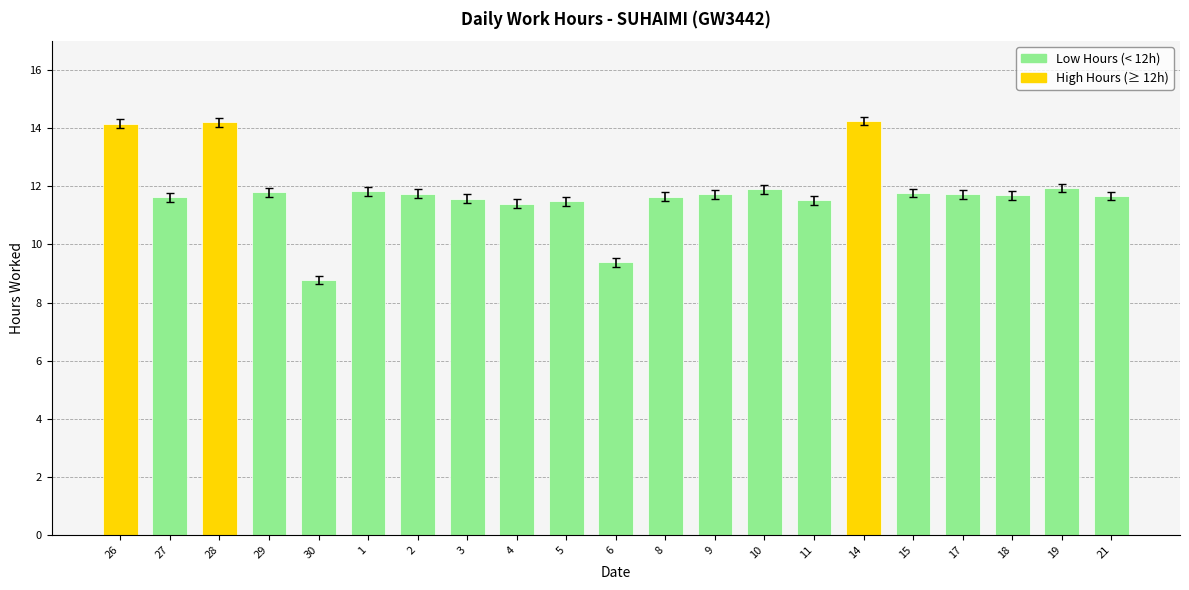

Between 19 and 6, which is larger?

19